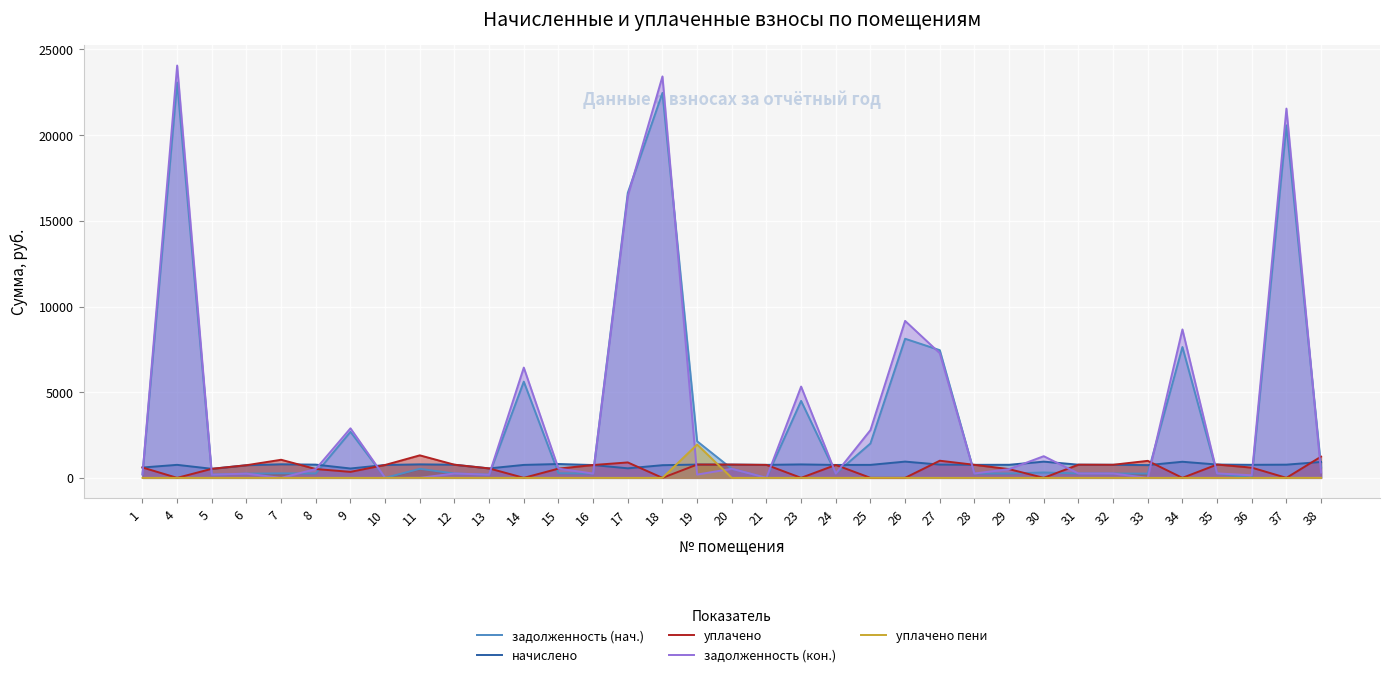

True or false: задолженность (кон.) has more than 1 interior local peaks.

True